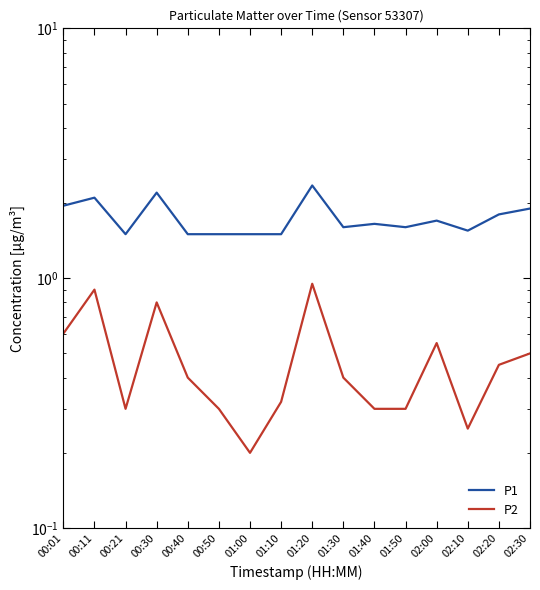

How many categories are shown in the chart?

16